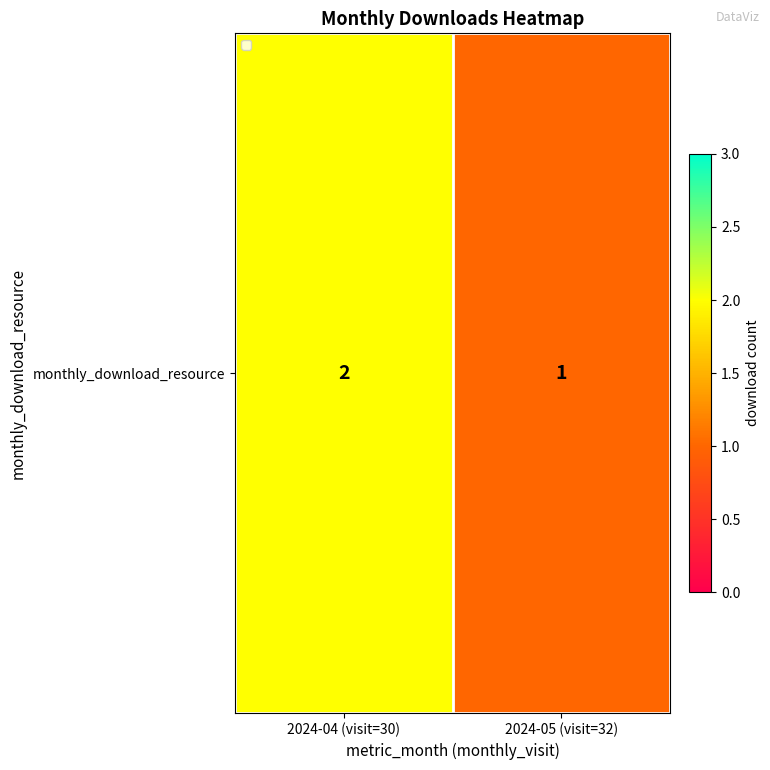

What is the average value?

2